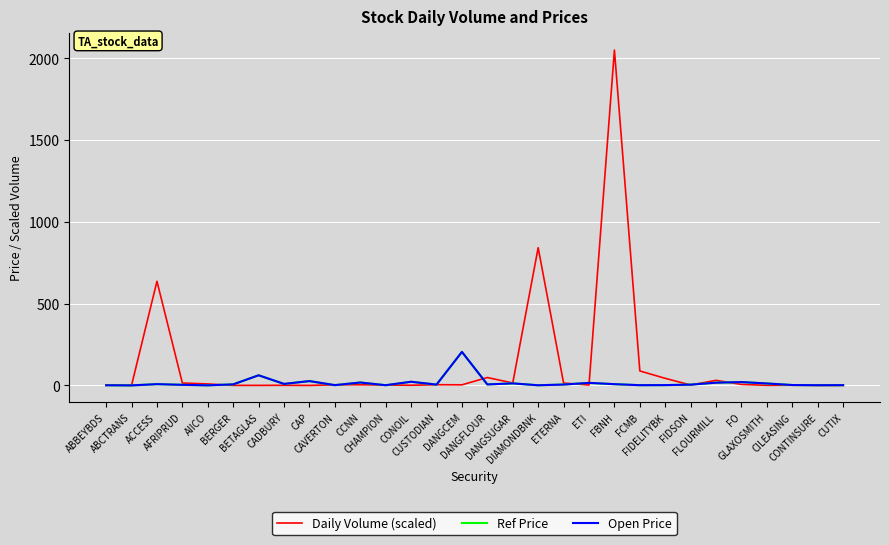

Which series has the largest total across all categories?

Daily Volume (scaled)